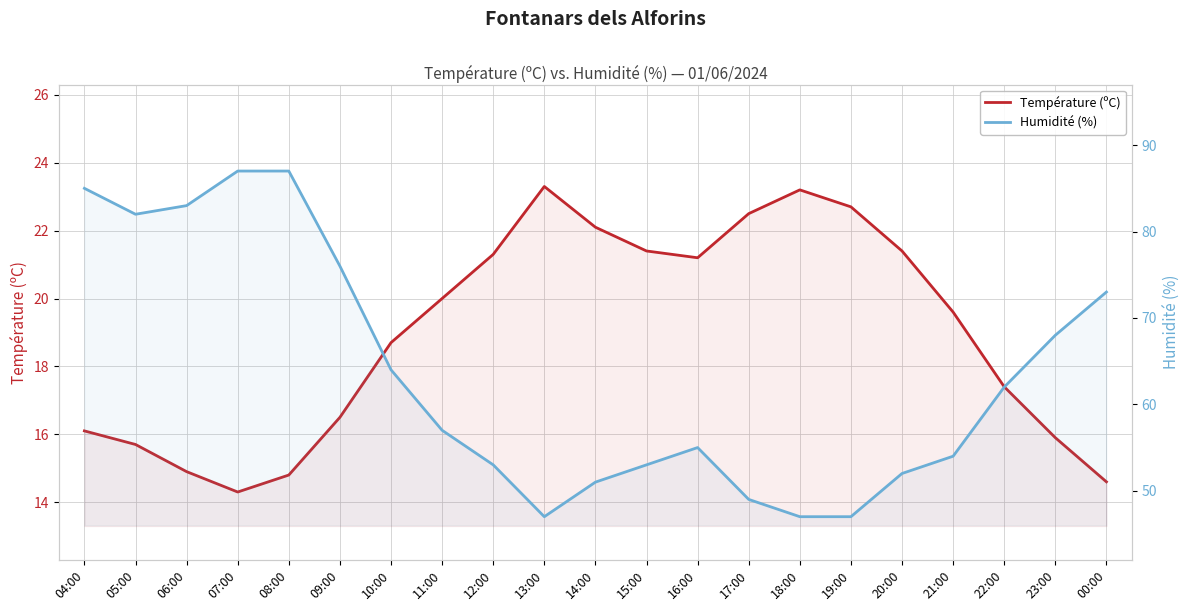

Reading right to left, list all the values displayed in this chart.

Température (ºC): 00:00=14.6	23:00=15.9	22:00=17.4	21:00=19.6	20:00=21.4	19:00=22.7	18:00=23.2	17:00=22.5	16:00=21.2	15:00=21.4	14:00=22.1	13:00=23.3	12:00=21.3	11:00=20.0	10:00=18.7	09:00=16.5	08:00=14.8	07:00=14.3	06:00=14.9	05:00=15.7	04:00=16.1
Humidité (%): 00:00=73.0	23:00=68.0	22:00=62.0	21:00=54.0	20:00=52.0	19:00=47.0	18:00=47.0	17:00=49.0	16:00=55.0	15:00=53.0	14:00=51.0	13:00=47.0	12:00=53.0	11:00=57.0	10:00=64.0	09:00=76.0	08:00=87.0	07:00=87.0	06:00=83.0	05:00=82.0	04:00=85.0